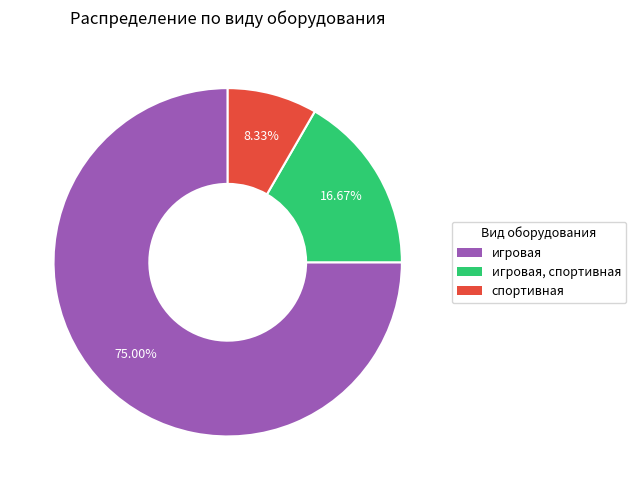

Is there any slice that represents more than half of the pie?

Yes